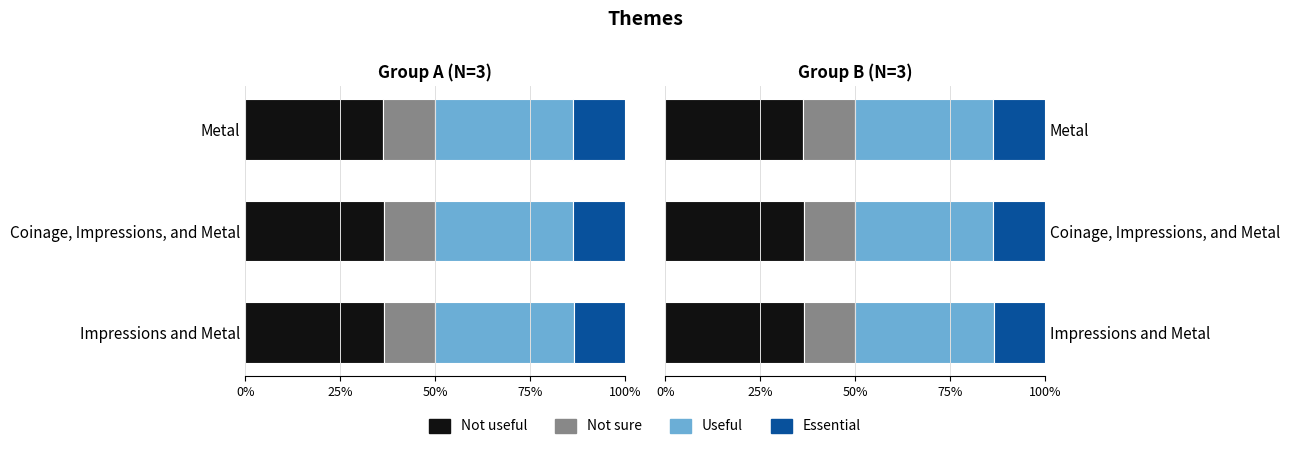

What is the average value of the Essential series?

13.5